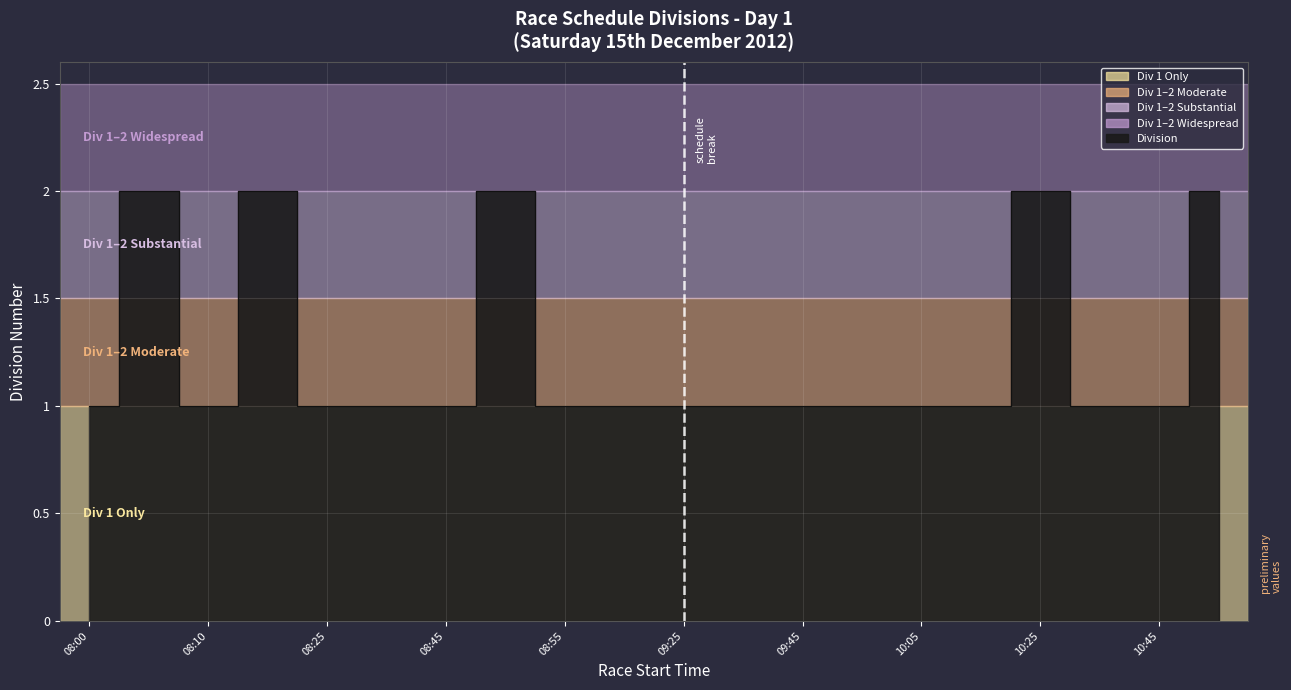

What is the label of the 13th point from the right?

08:50